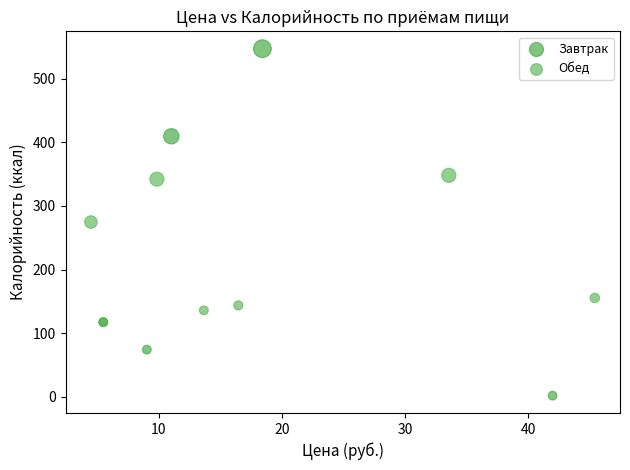

Which series reaches the minimum Y coordinate?

Завтрак